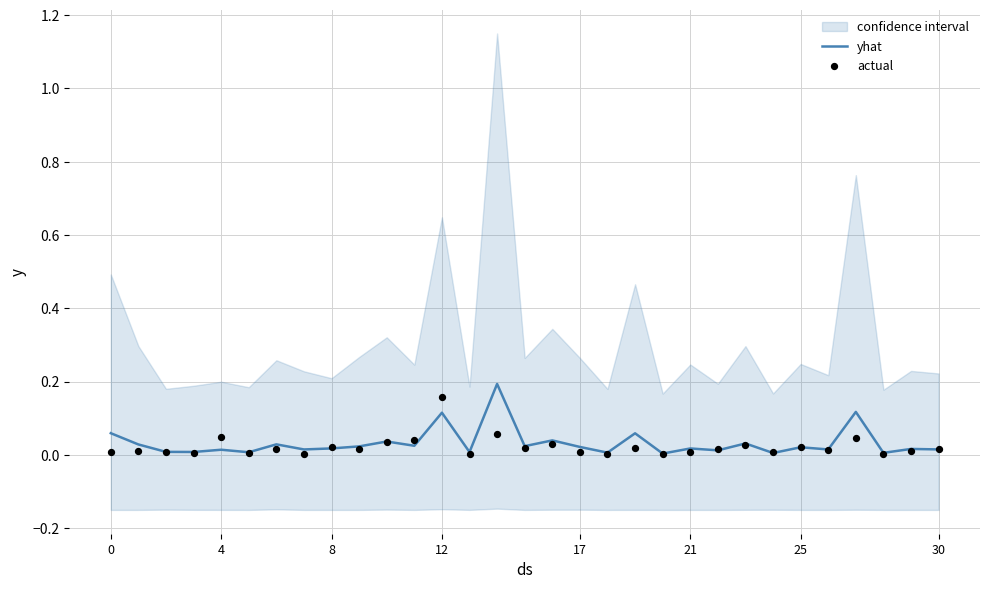

Which series has the widest spread of Y values?

yhat